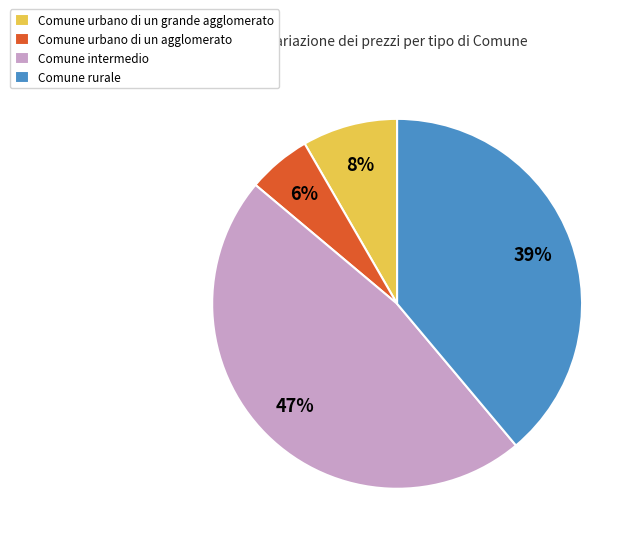

To the nearest percent, what portion does Comune urbano di un agglomerato represent?

6%